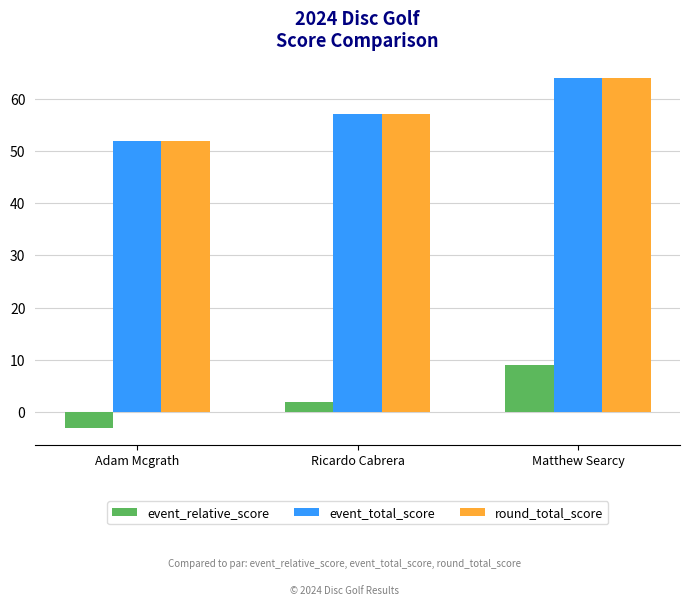

Reading left to right, extract all data points from this chart.

event_relative_score: -3	2	9
event_total_score: 52	57	64
round_total_score: 52	57	64